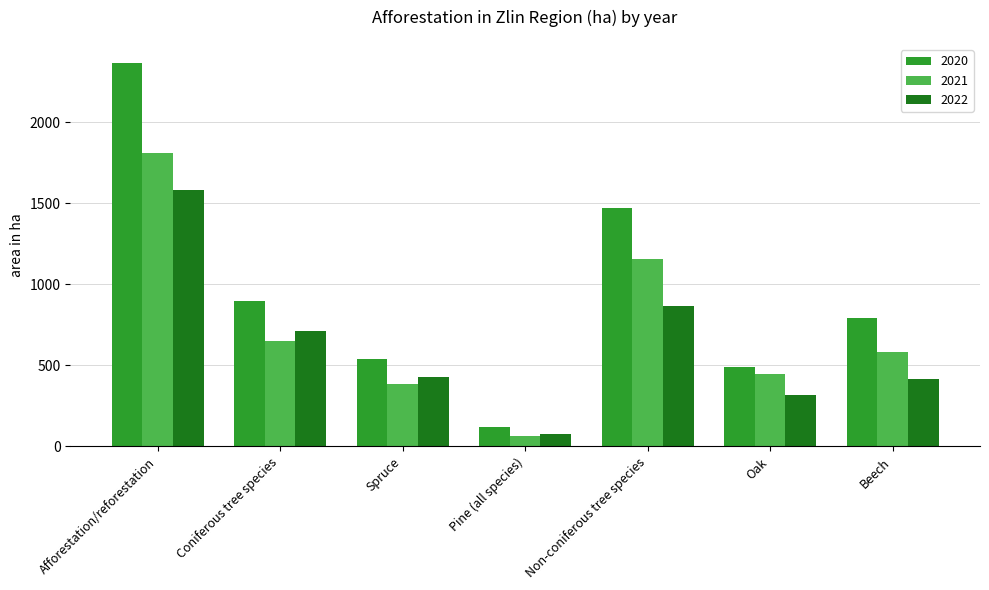

How many bars are there in total?

21